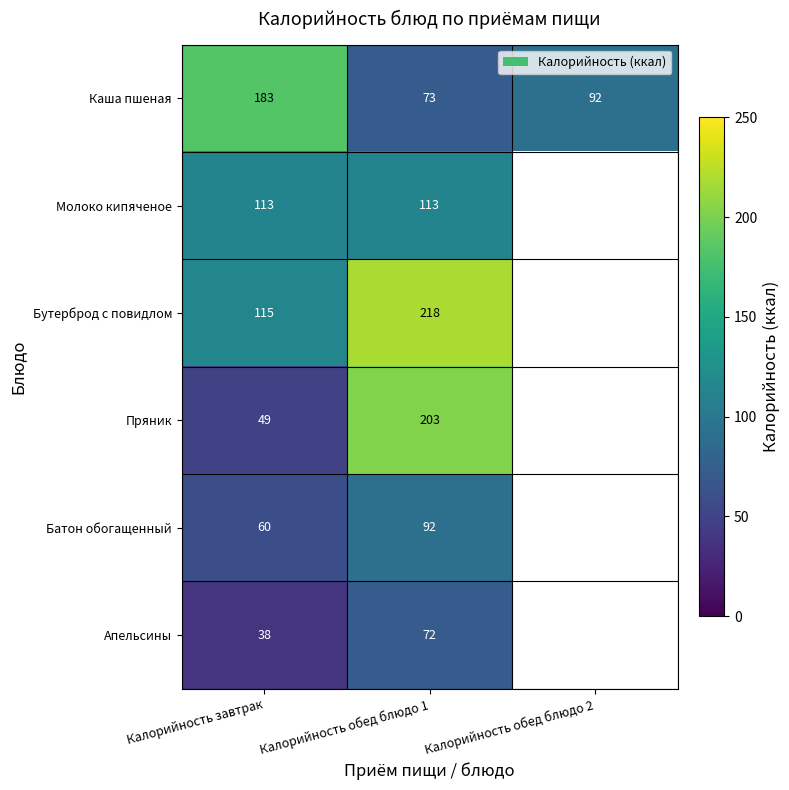

Count the Каша пшеная values in the range 73 to 183.

3